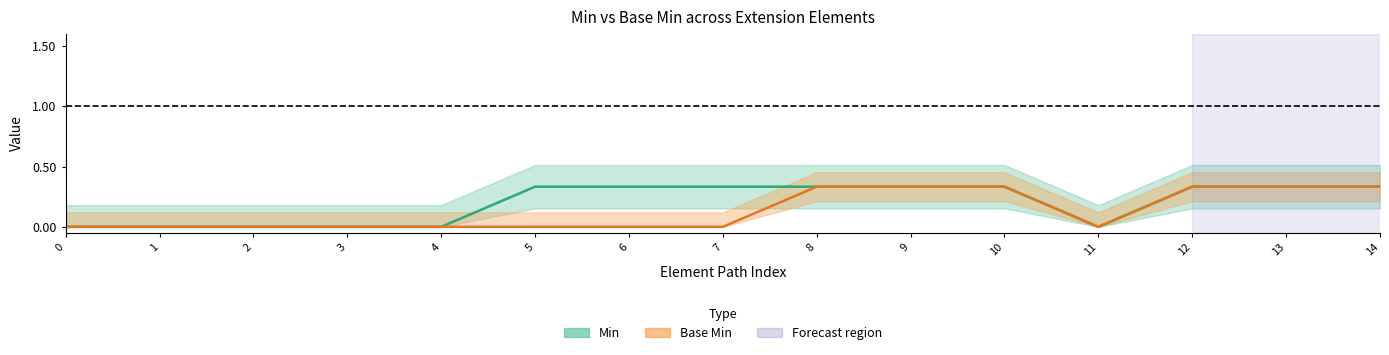

Reading right to left, transcribe all the data shown in this chart.

Min: 14=0.3	13=0.3	12=0.3	11=0.0	10=0.3	9=0.3	8=0.3	7=0.3	6=0.3	5=0.3	4=0.0	3=0.0	2=0.0	1=0.0	0=0.0
Base Min: 14=0.3	13=0.3	12=0.3	11=0.0	10=0.3	9=0.3	8=0.3	7=0.0	6=0.0	5=0.0	4=0.0	3=0.0	2=0.0	1=0.0	0=0.0